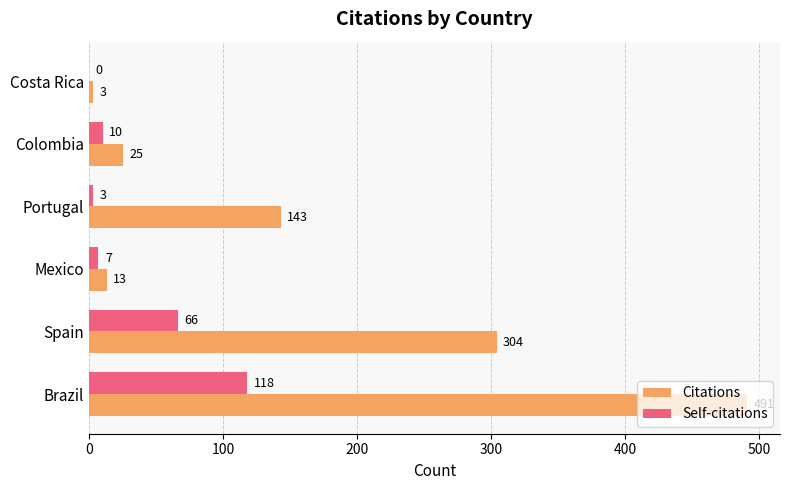

Between Spain and Portugal, which series saw the biggest shift?

Citations